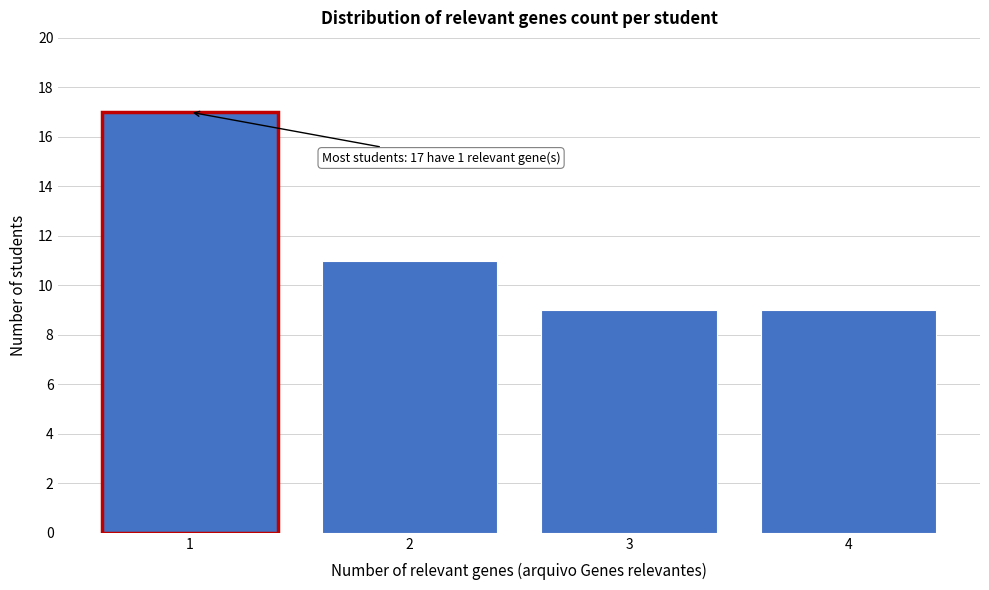

Reading left to right, extract all data points from this chart.

17	11	9	9